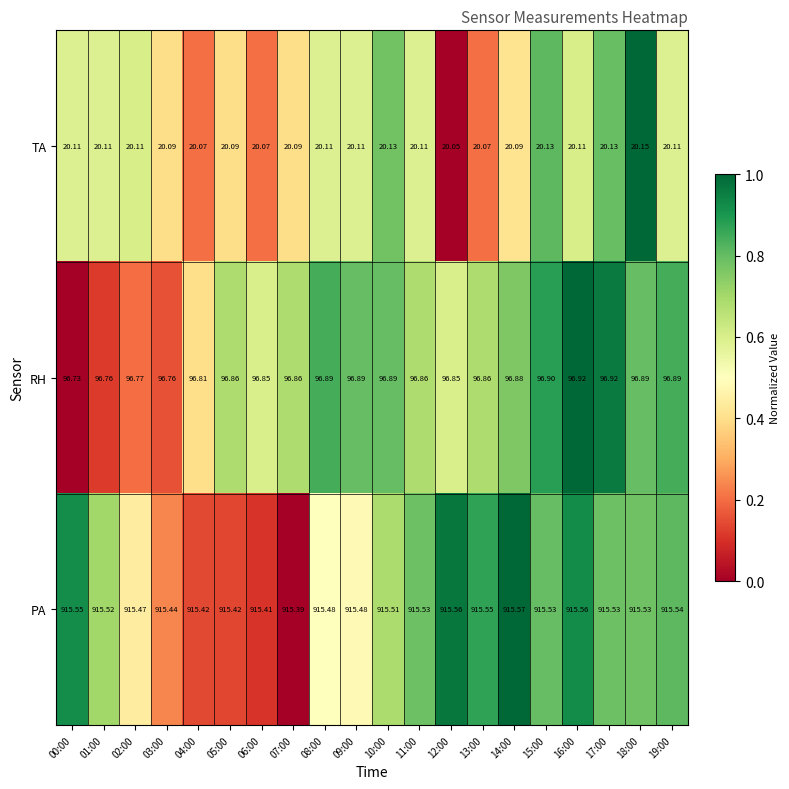

How many categories are shown in the chart?

20